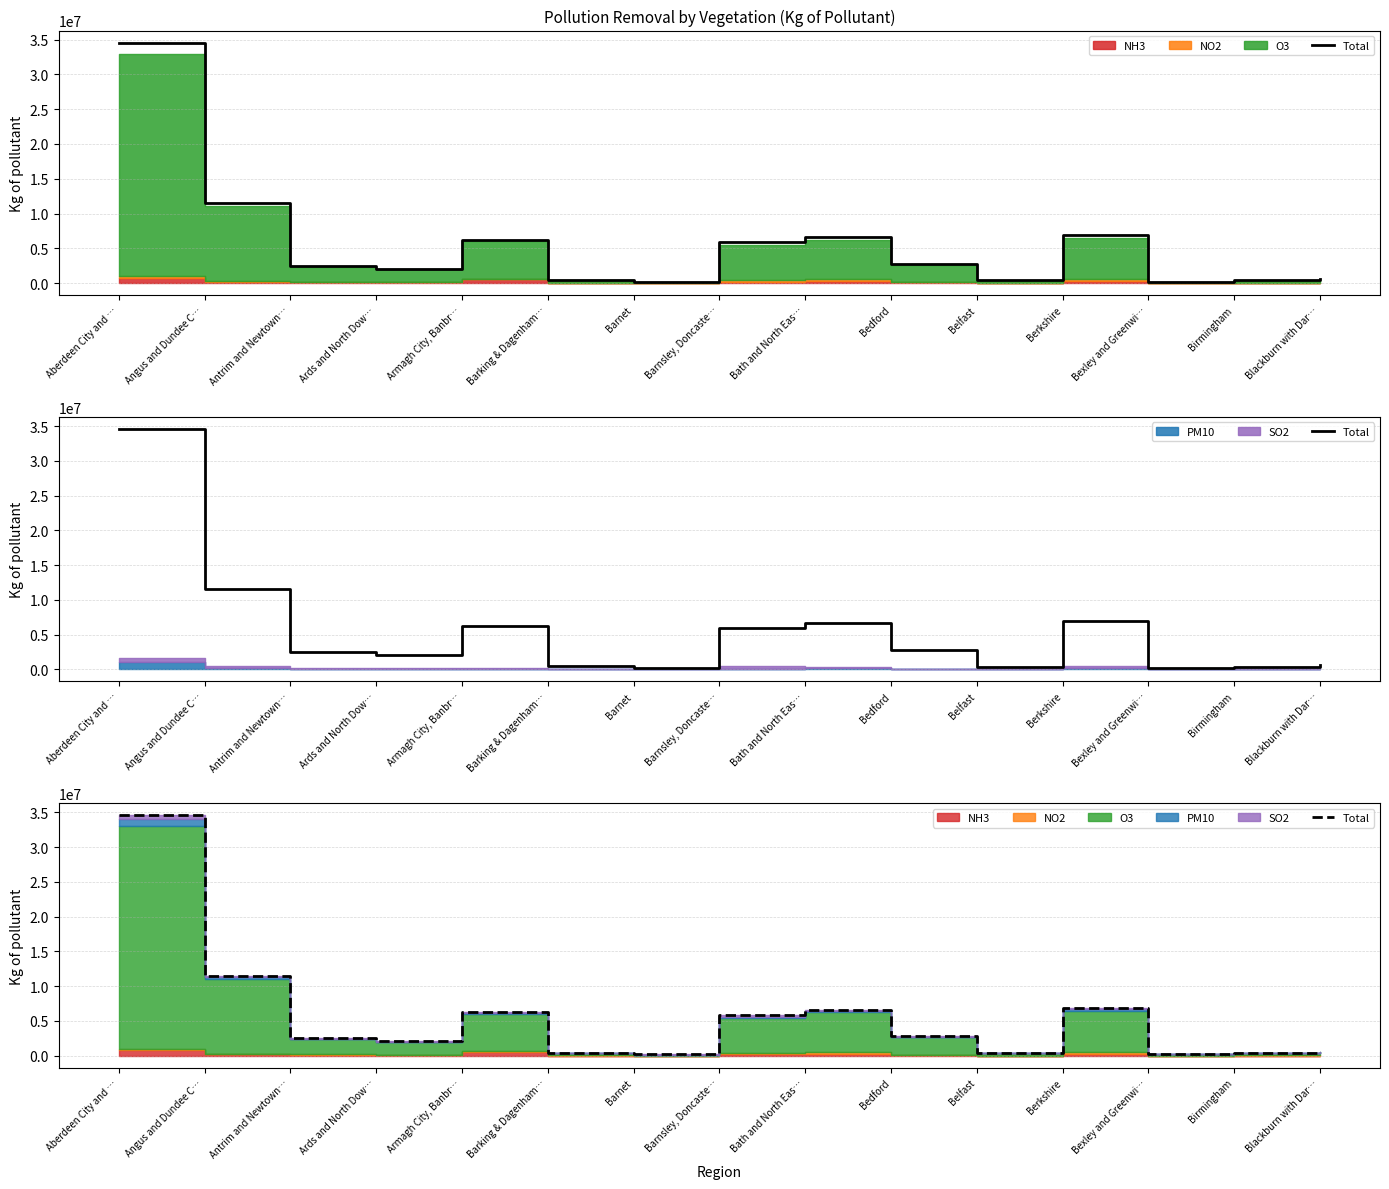

Rank the categories by value from lowest to highest.

Barnet, Bexley and Greenwi…, Belfast, Birmingham, Barking & Dagenham…, Blackburn with Dar…, Ards and North Dow…, Antrim and Newtown…, Bedford, Barnsley, Doncaste…, Armagh City, Banbr…, Bath and North Eas…, Berkshire, Angus and Dundee C…, Aberdeen City and …